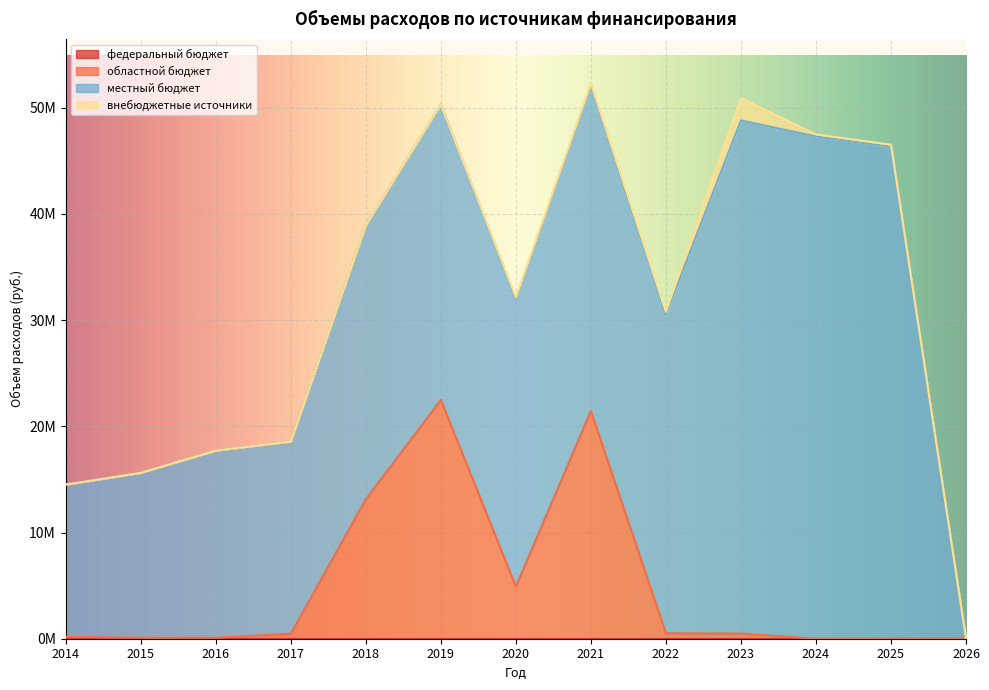

In областной бюджет, how many points are lower than both neighbors (excluding endpoints)?

2